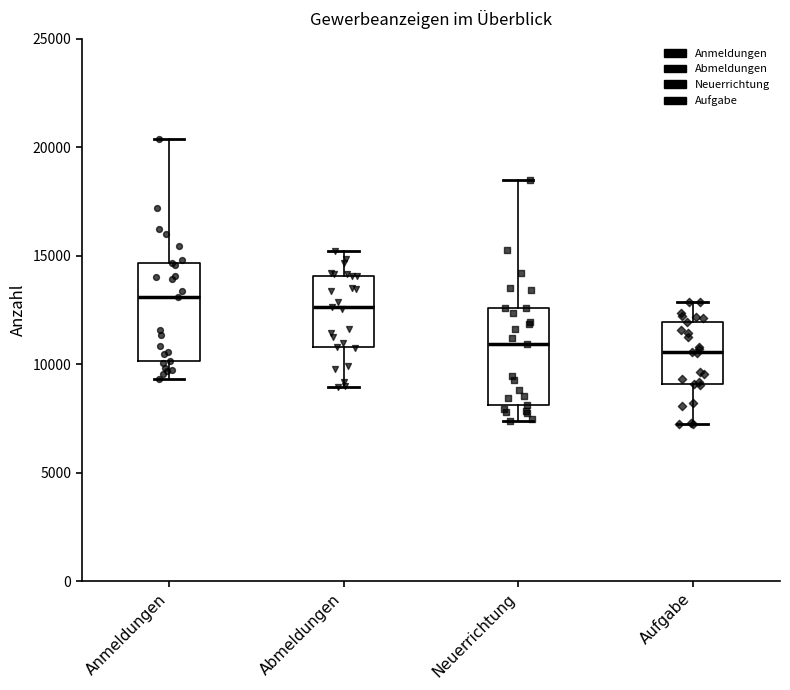

Reading left to right, read every box against the y-axis: the position of its median line, the range the box covers, and the ends of its whiskers. The values are not printed on the chart, so give them approximately, as read against the axis.

Anmeldungen: median 13000, box 10000 to 14500, whiskers 9500 to 20500
Abmeldungen: median 12500, box 11000 to 14000, whiskers 9000 to 15000
Neuerrichtung: median 11000, box 8000 to 12500, whiskers 7500 to 18500
Aufgabe: median 10500, box 9000 to 12000, whiskers 7000 to 13000